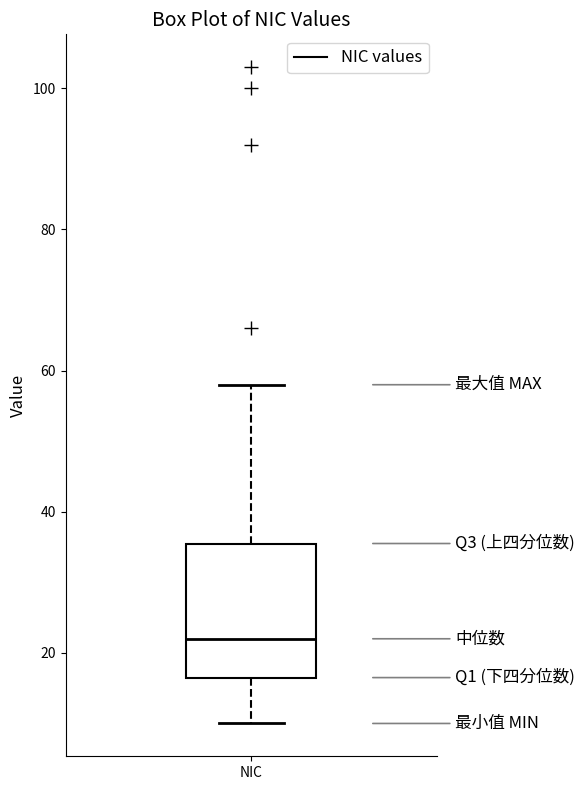

Read this box plot against the y-axis: the position of the median line, the range covered by the box, and the ends of both whiskers. The values are not printed on the chart, so give them approximately, as read against the axis.

median 22, box 16 to 36, whiskers 10 to 58